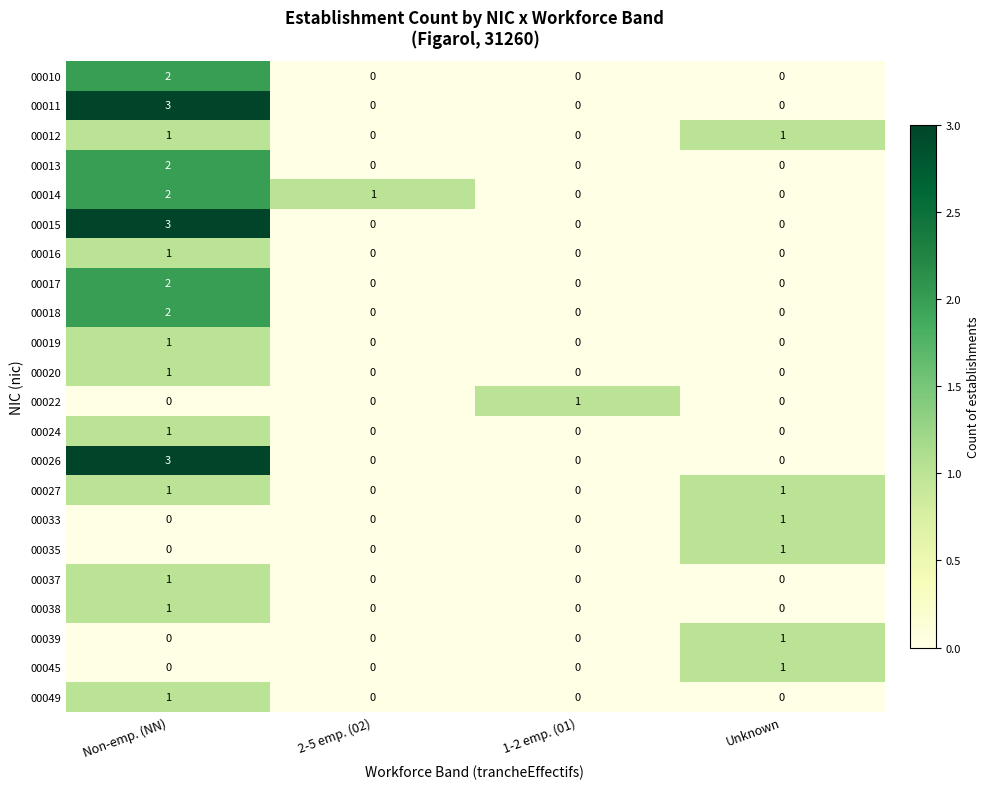

At which label does 00038 reach its peak?

Non-emp. (NN)